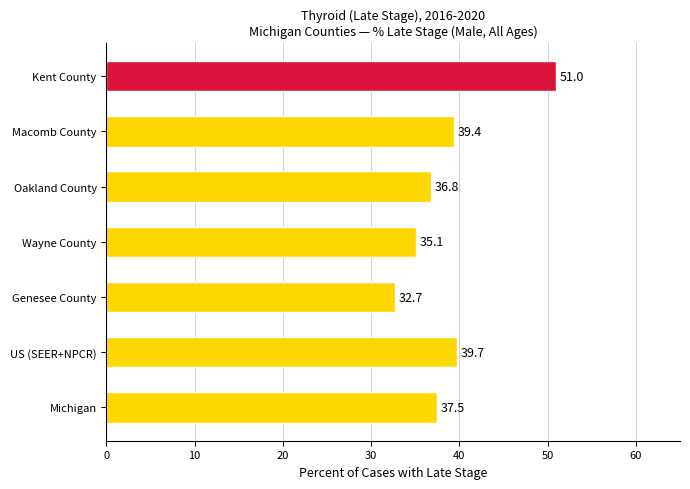

Which label corresponds to the largest value in the chart?

Kent County